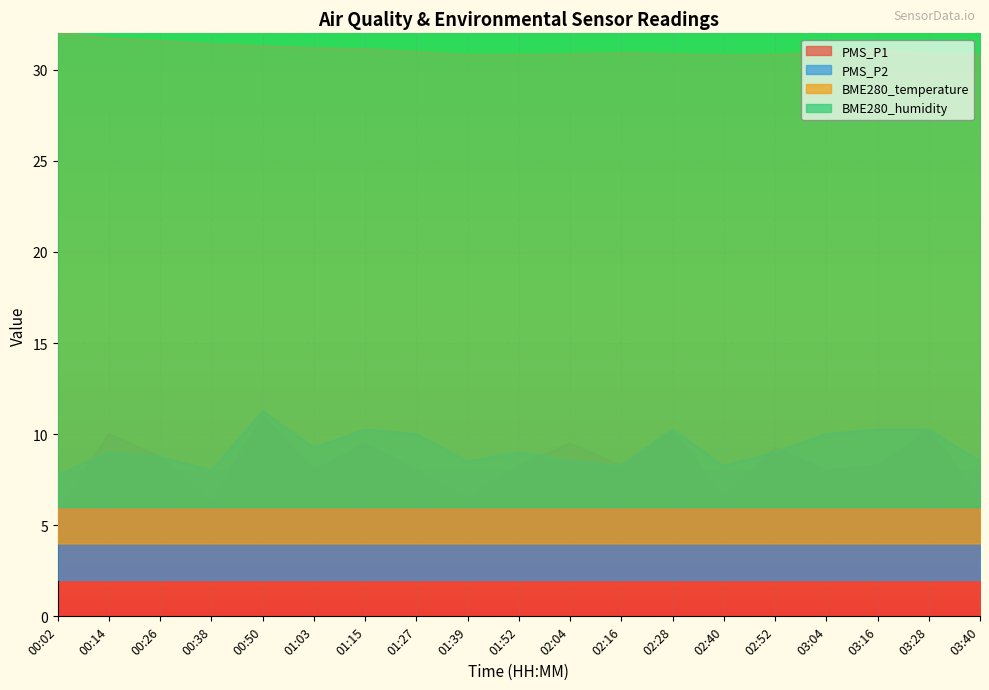

Which category has the highest value across all series?

01:15